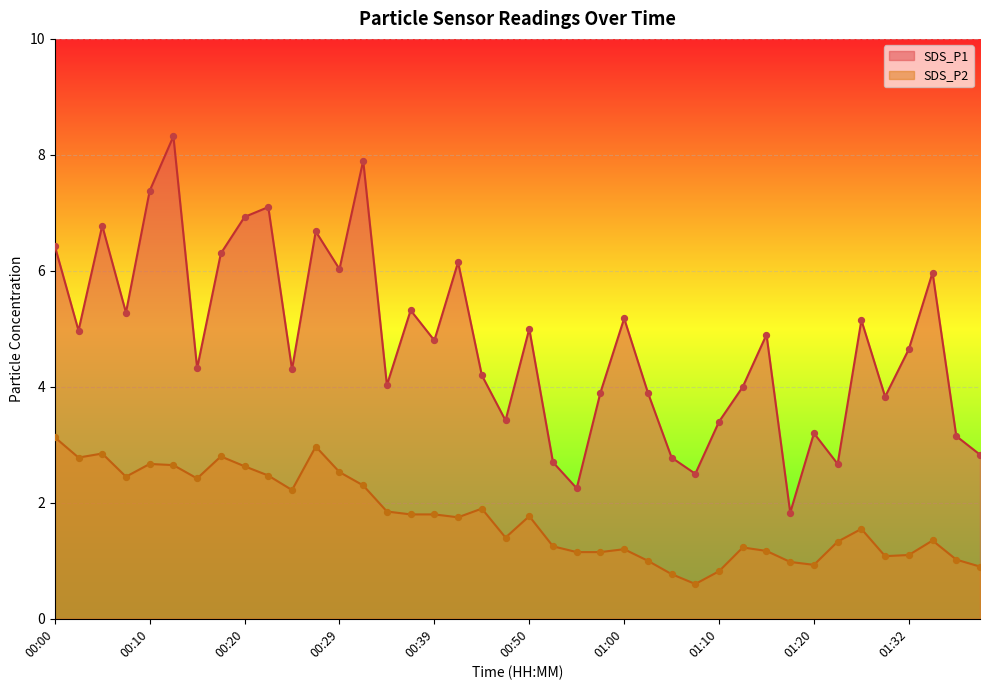

Which series reaches the minimum Y coordinate?

SDS_P2